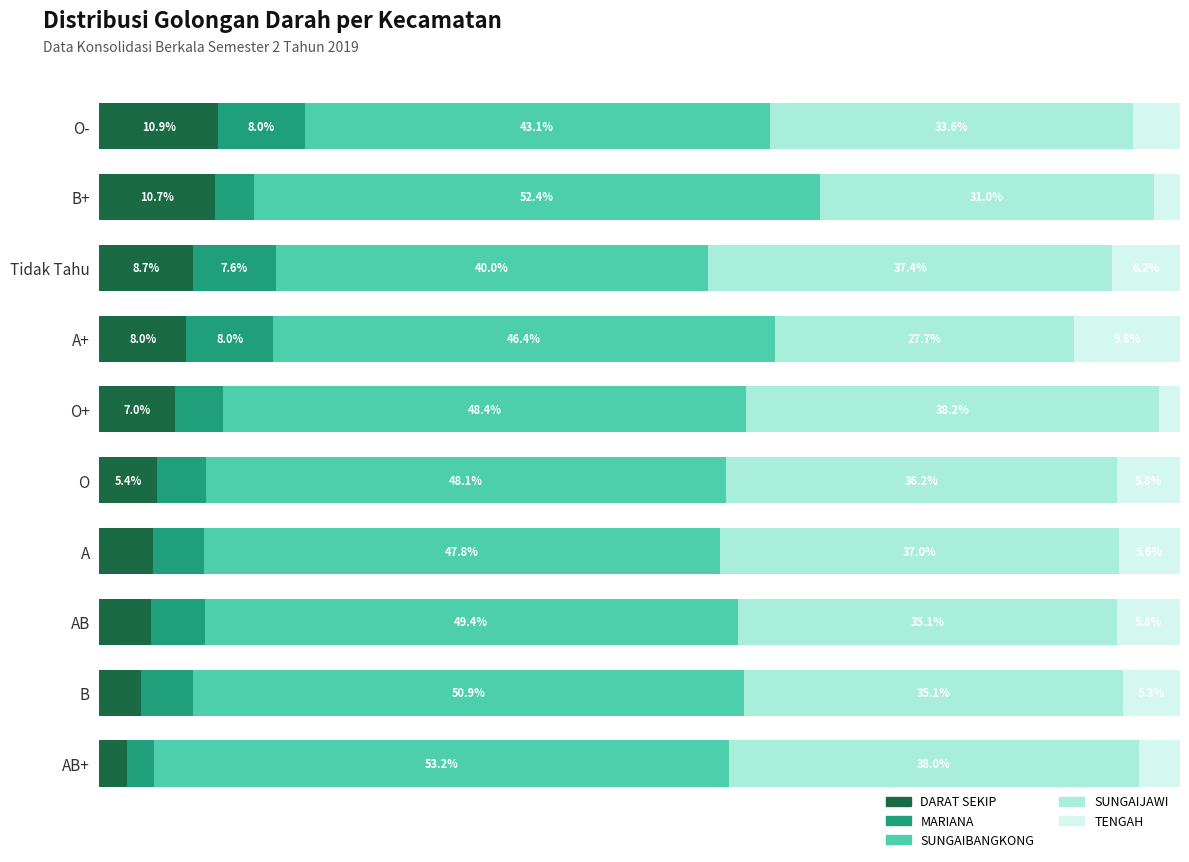

Which category has the lowest value in the DARAT SEKIP series?

AB+